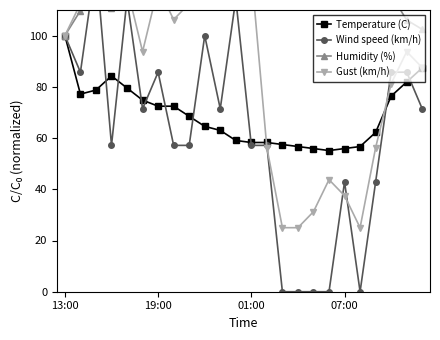

The Temperature (C) series shows 72.4 at 19:00. True or false?

True